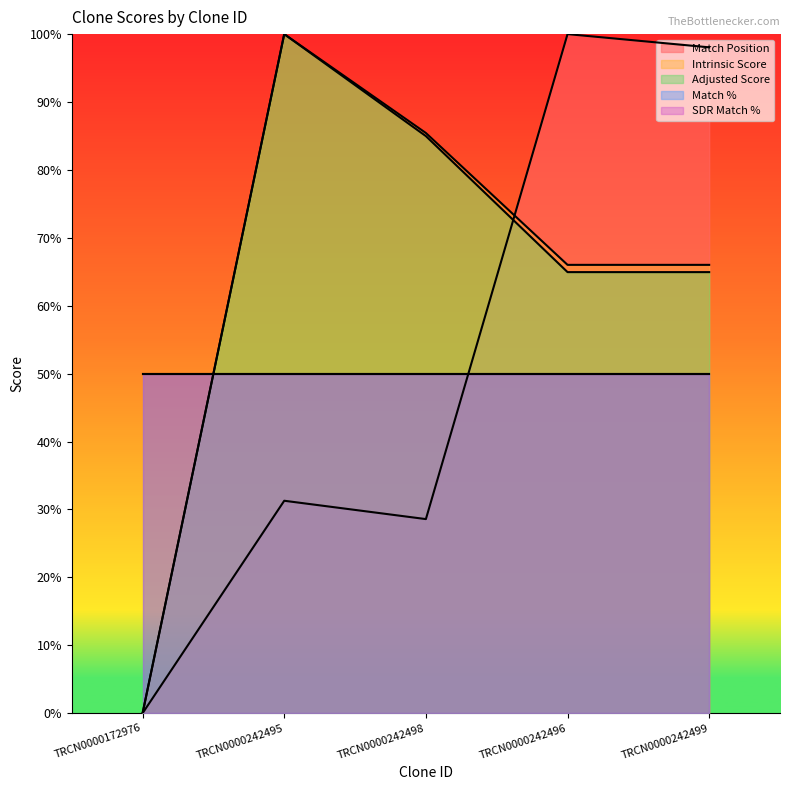

Where is Match Position nearest to the value 50?

TRCN0000242495